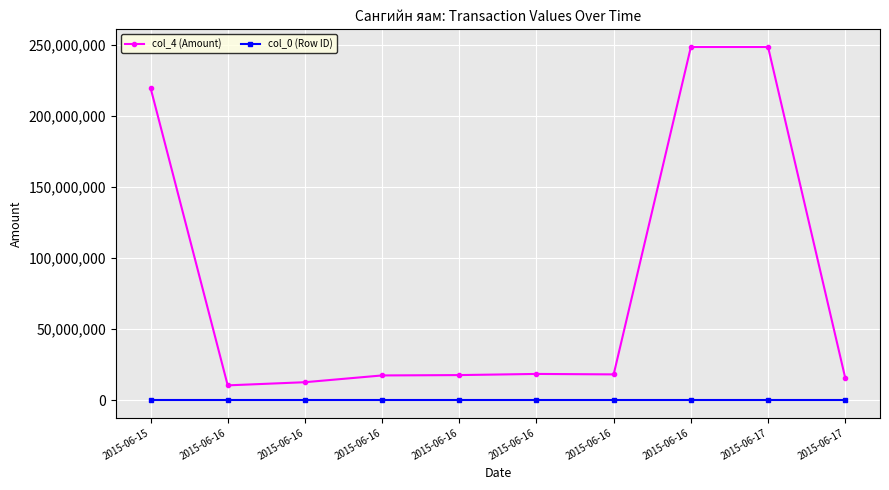

True or false: col_0 (Row ID) has a value of 5 at 2015-06-16.

True